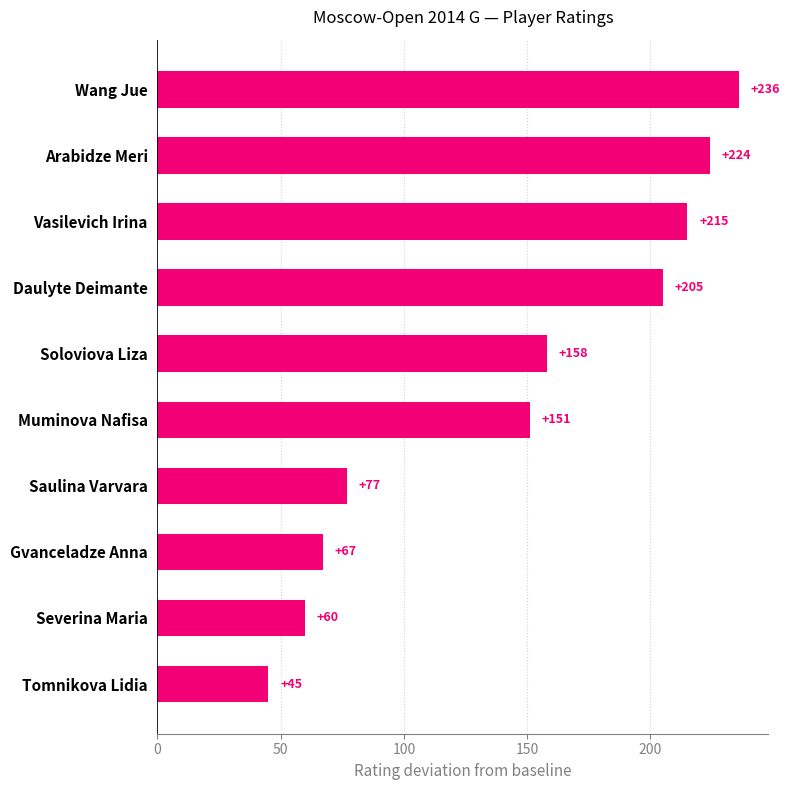

Are the bars horizontal?

Yes